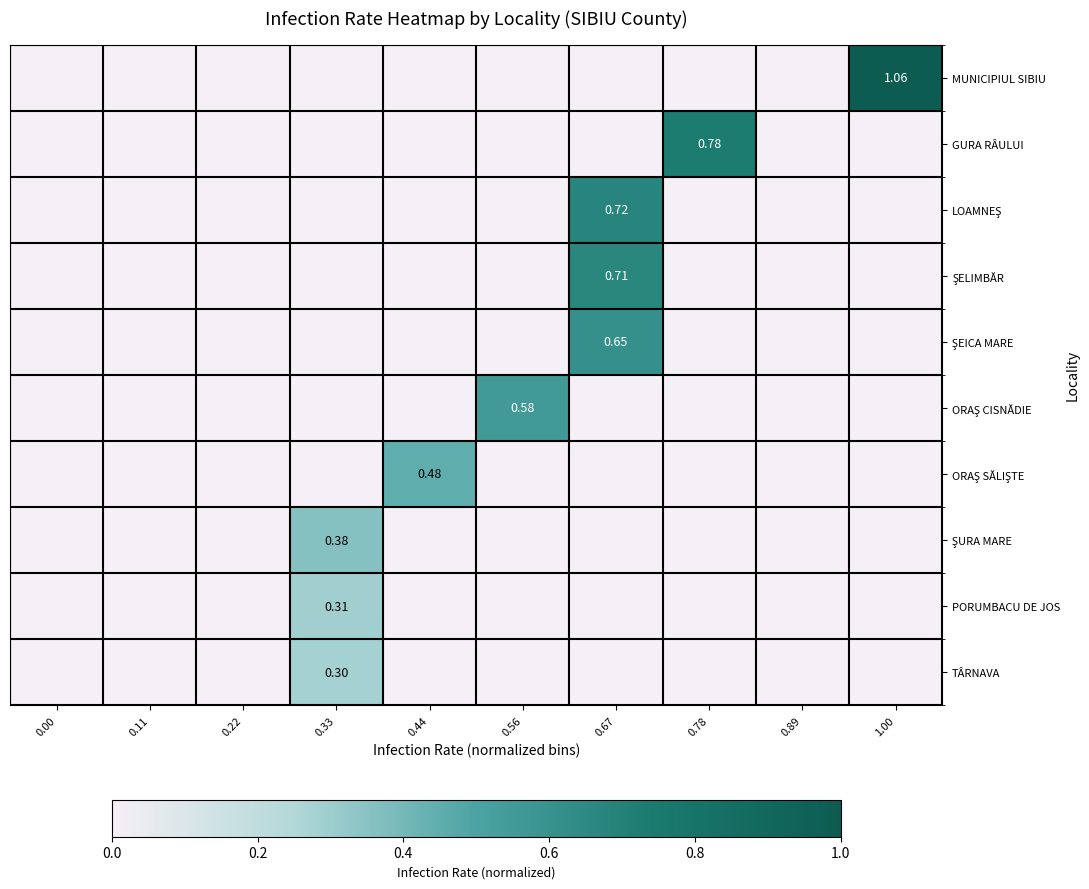

What is the average value of the GURA RÂULUI series?

0.1